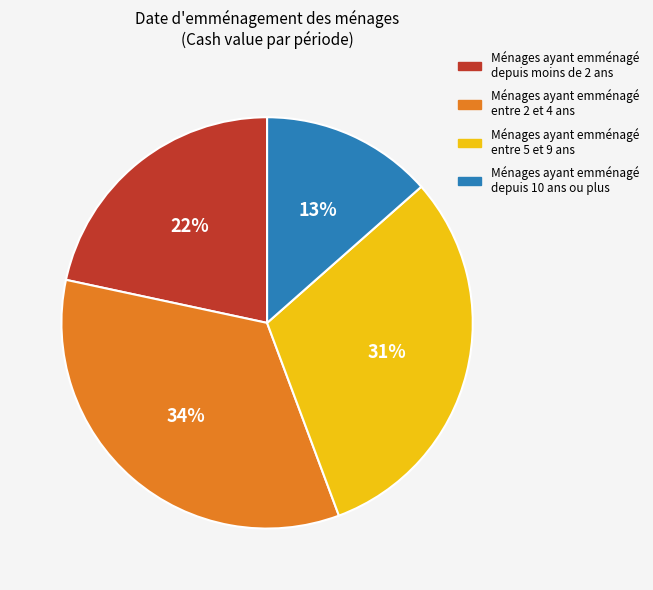

Does any single category account for the majority?

No